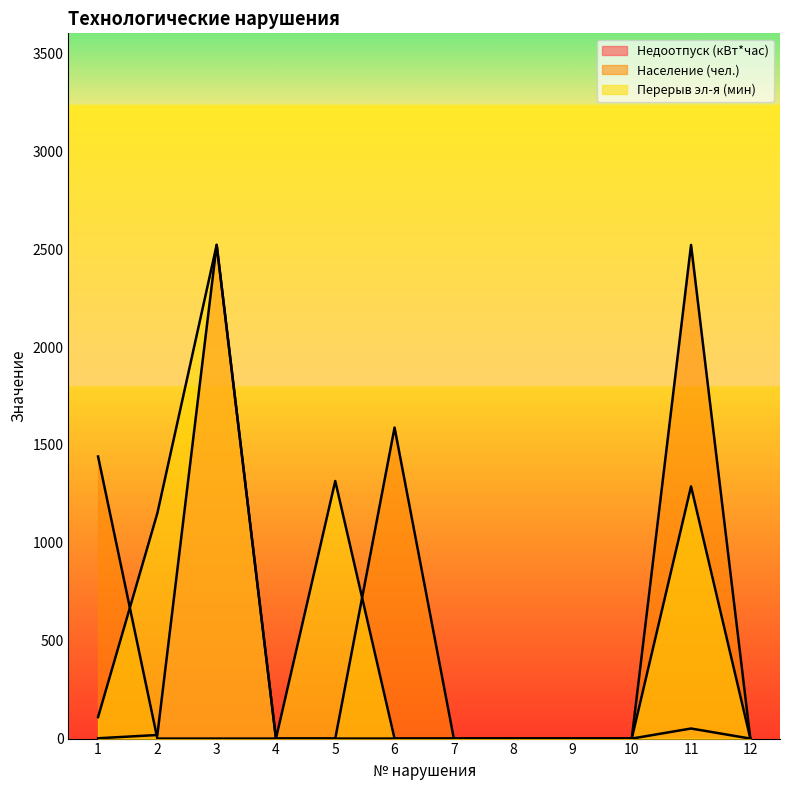

List the series in order of their overall mean, highest first.

Перерыв эл-я (мин), Население (чел.), Недоотпуск (кВт*час)